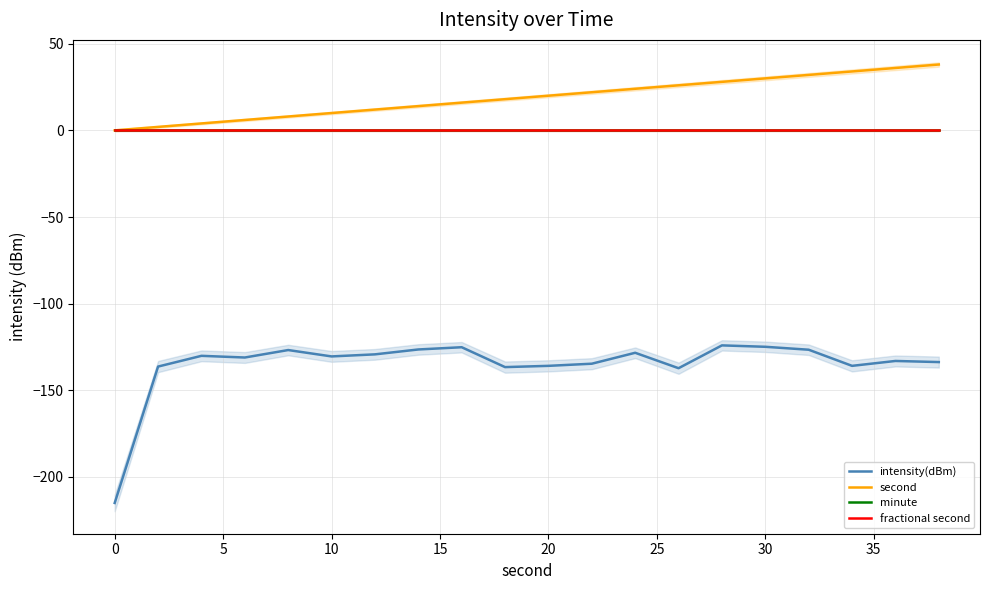

True or false: second and intensity(dBm) cross at least once.

False